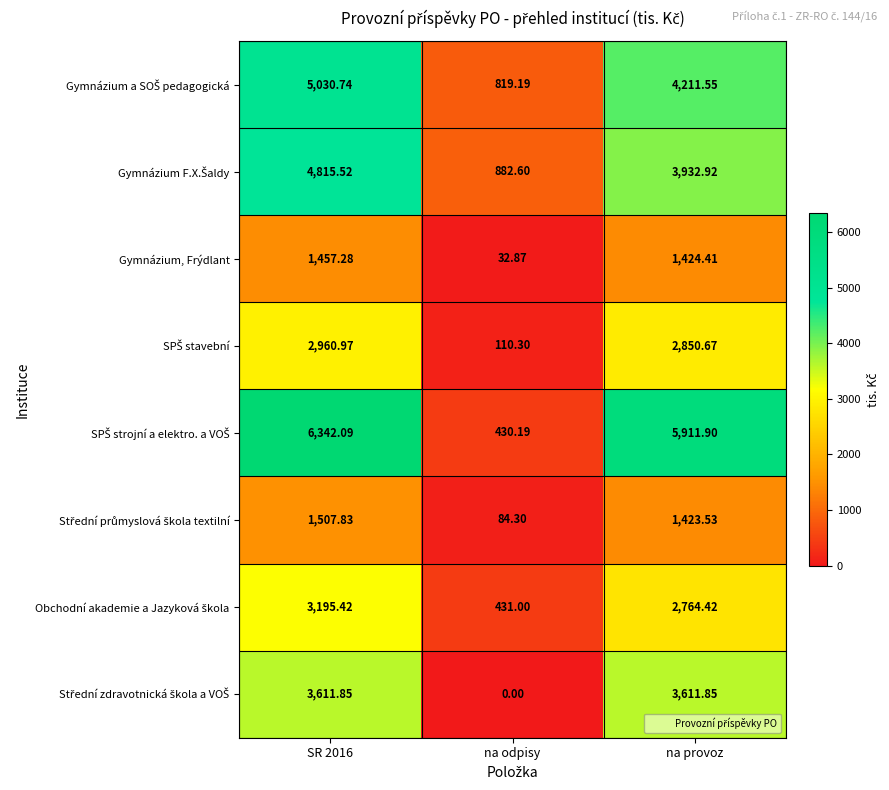

Count the number of categories in the chart.

3